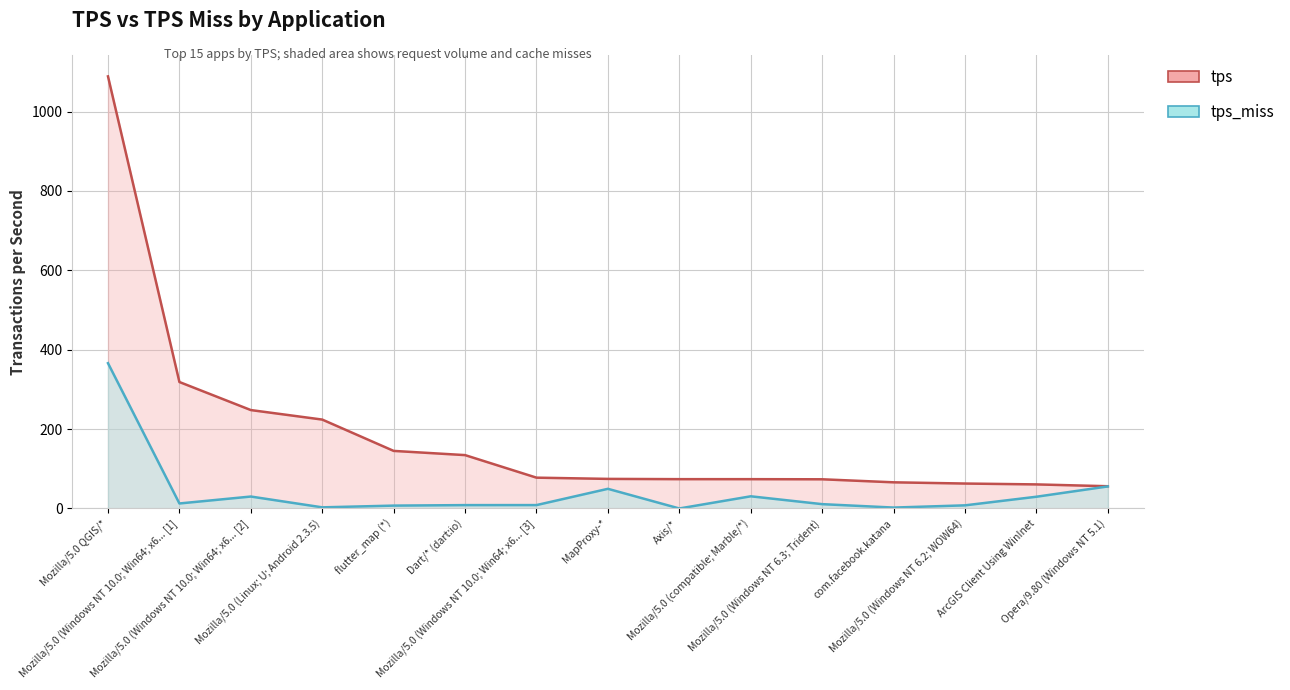

What is the difference between the highest and lowest values at Mozilla/5.0 (Windows NT 10.0; Win64; x6... [2]?

217.9